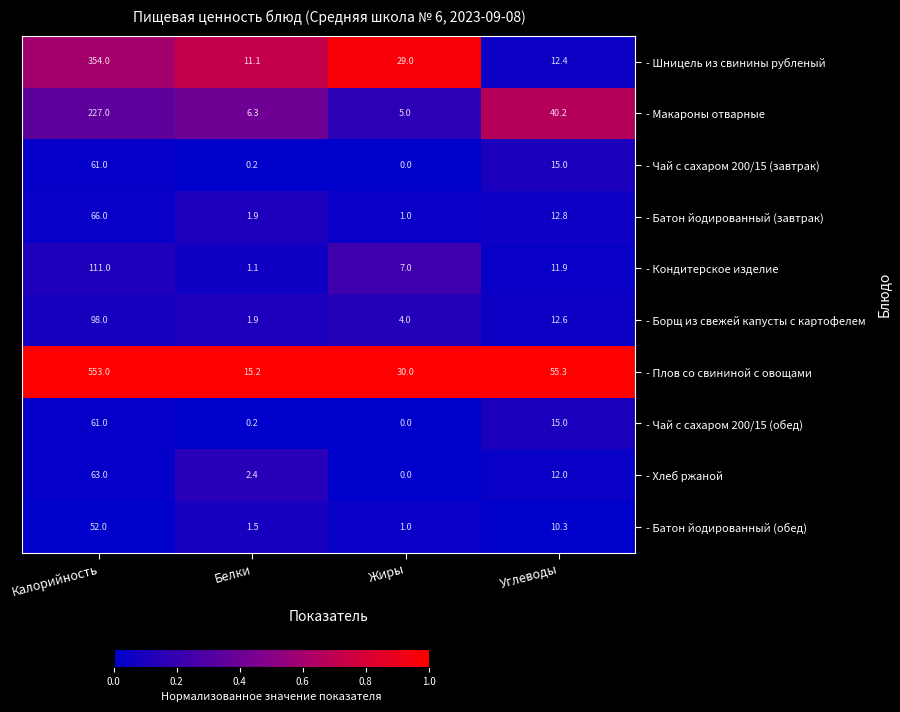

Between Калорийность and Углеводы, which series saw the biggest shift?

- Плов со свининой с овощами